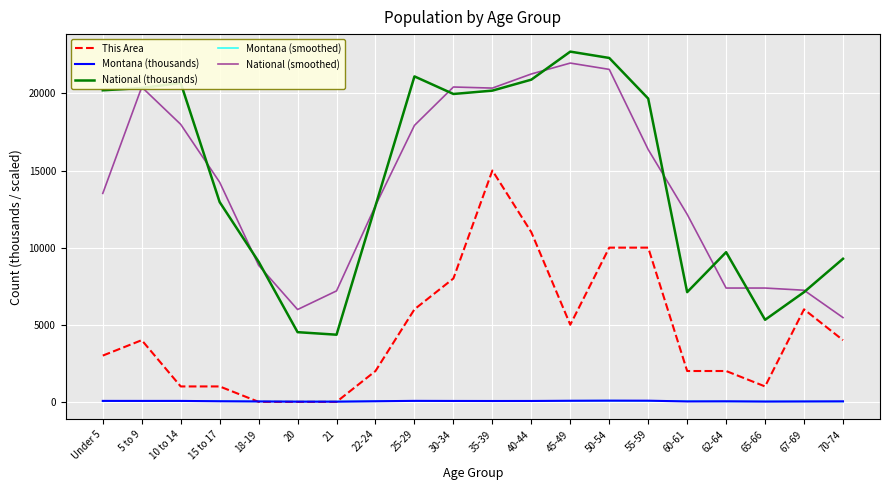

Is the value of This Area at 30-34 greater than the value of Montana (smoothed) at 20?

Yes